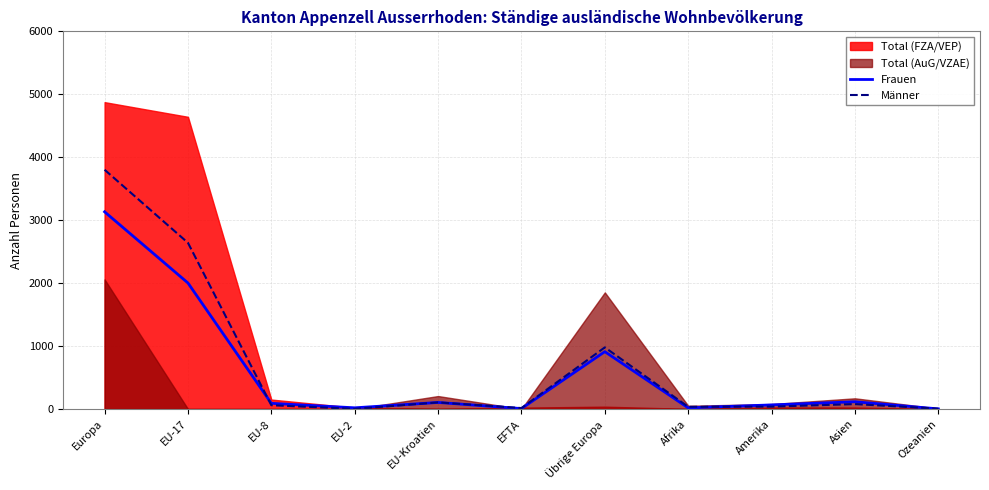

True or false: Männer has a value of 979 at Übrige Europa.

True